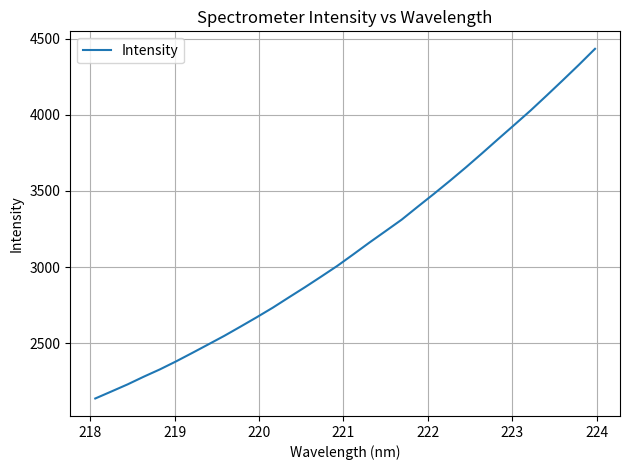

What is the difference between the maximum and minimum values?

2295.1